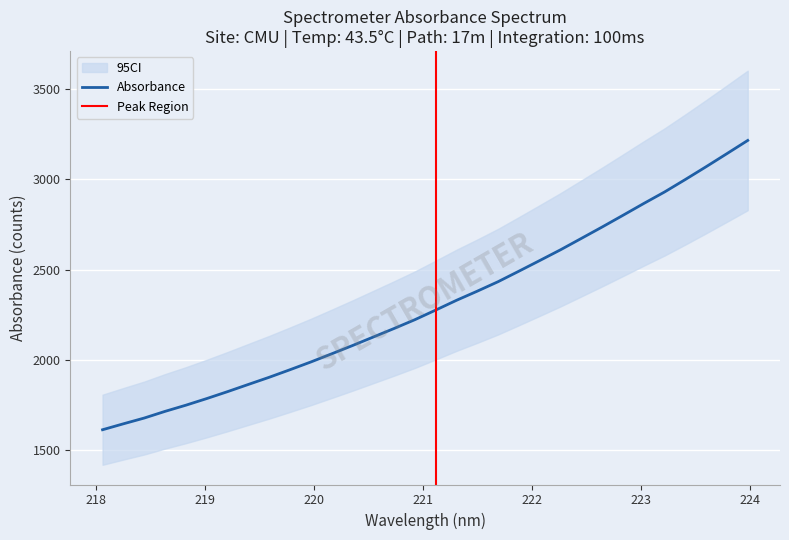

What is the minimum value for Absorbance?

1614.7